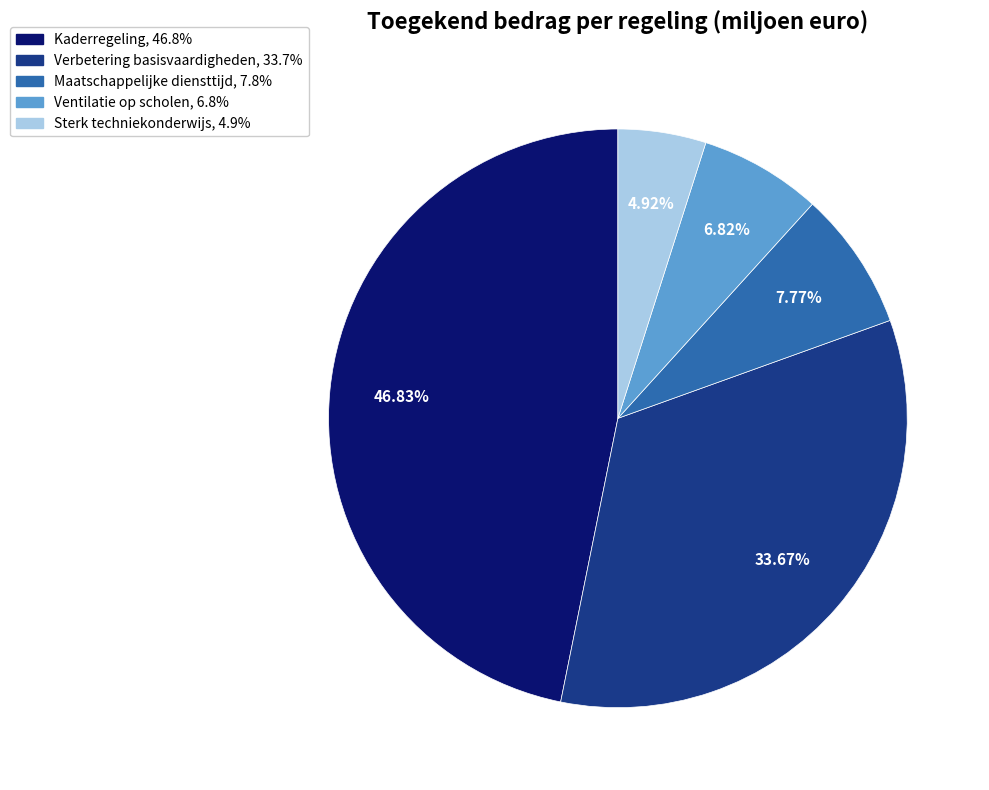

Is there any slice that represents more than half of the pie?

No